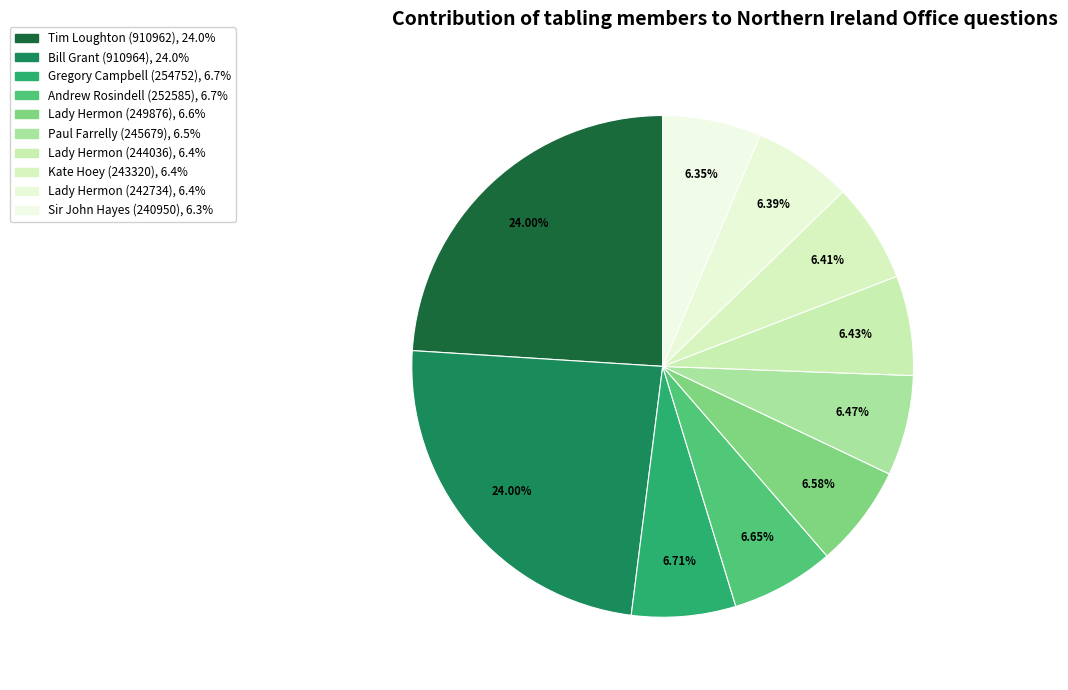

What percentage is the Paul Farrelly (245679) slice, to the nearest percent?

6%